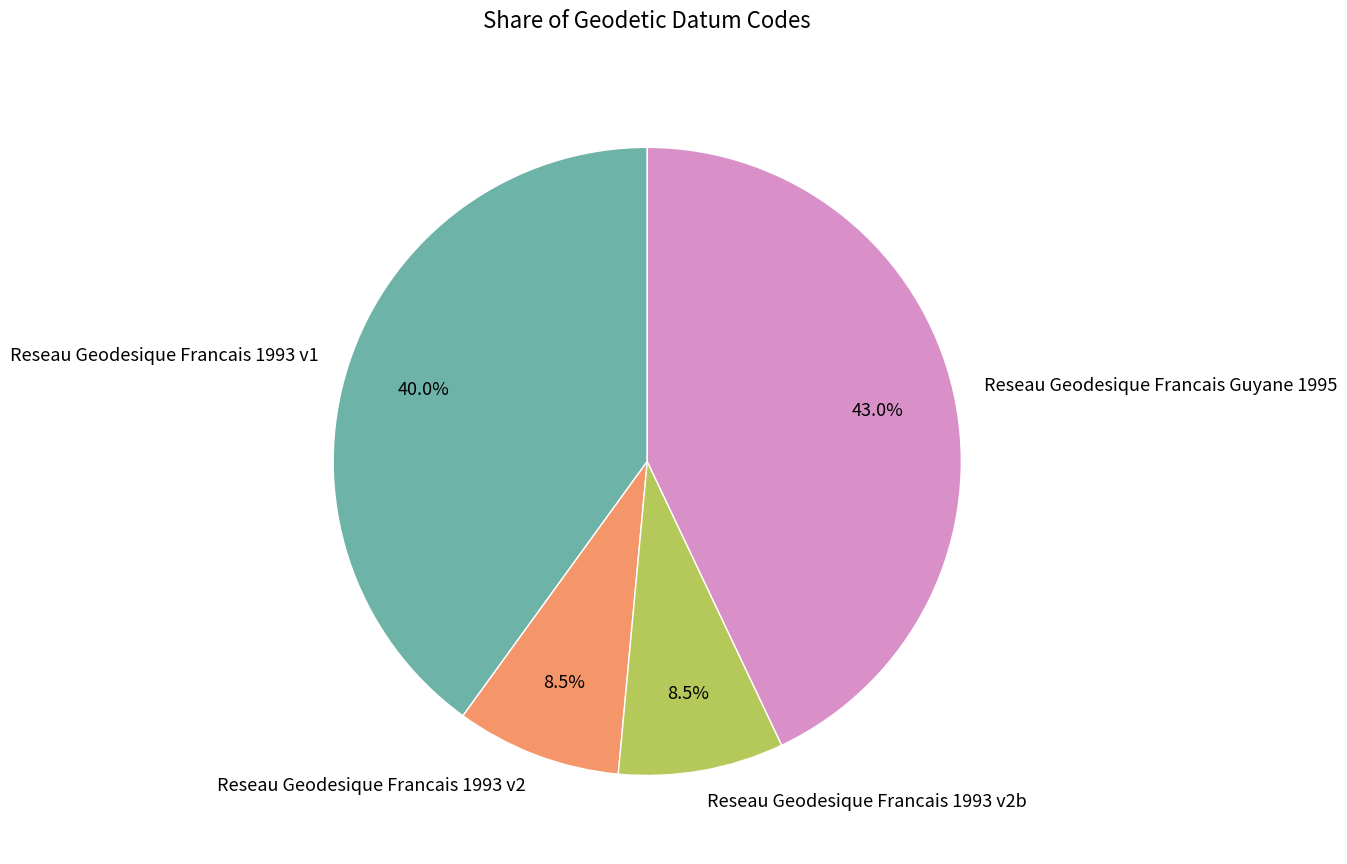

What percentage is NOT represented by Reseau Geodesique Francais 1993 v2b?

91.5%